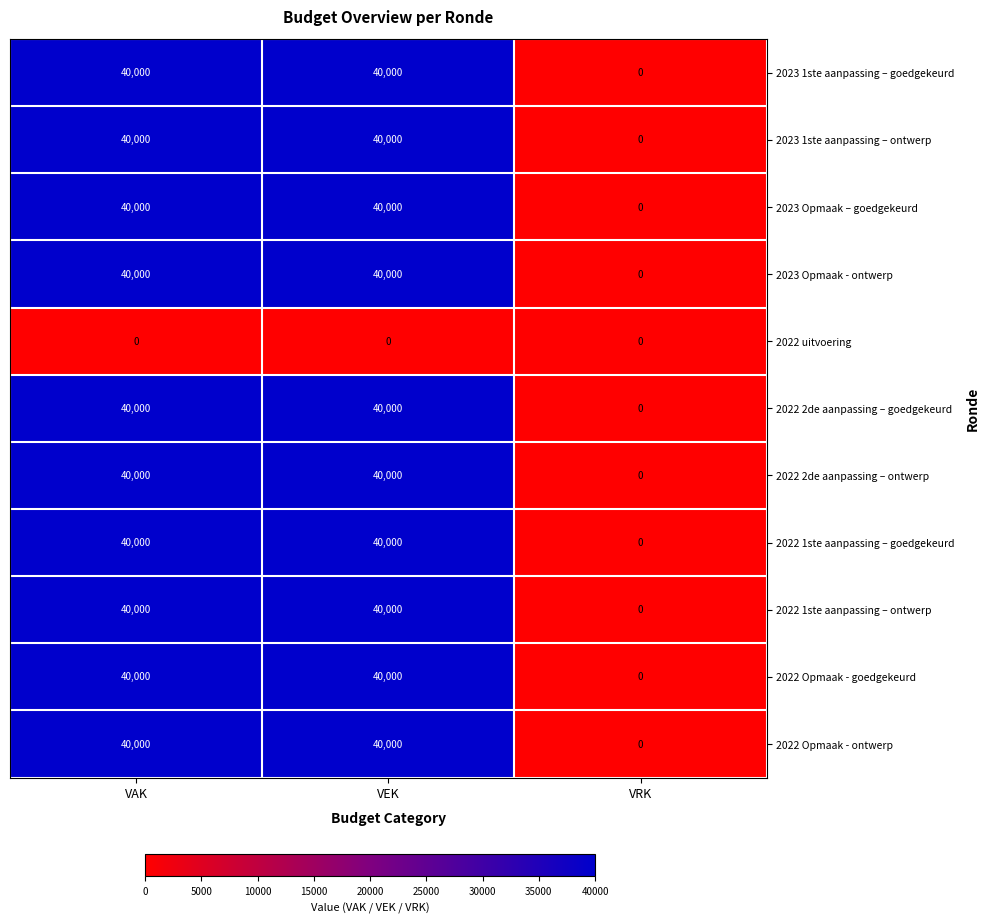

True or false: 2022 1ste aanpassing – ontwerp has a value of 40000 at VAK.

True